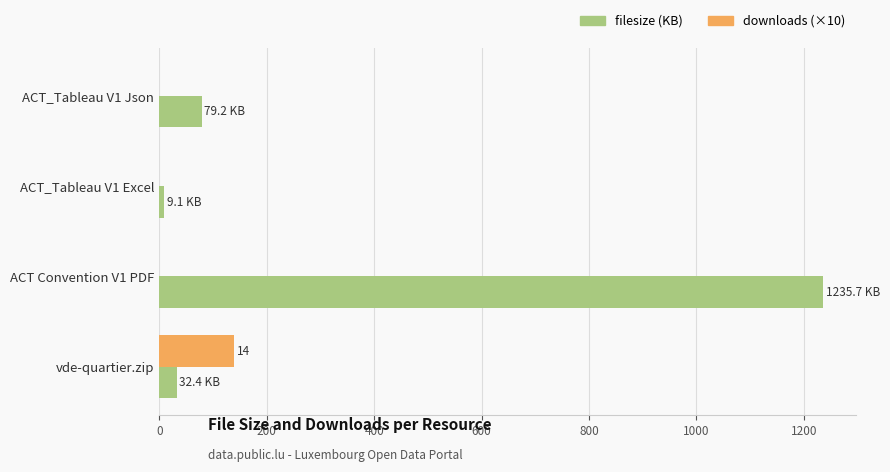

The value of filesize (KB) at ACT Convention V1 PDF is 2099.5. True or false?

False